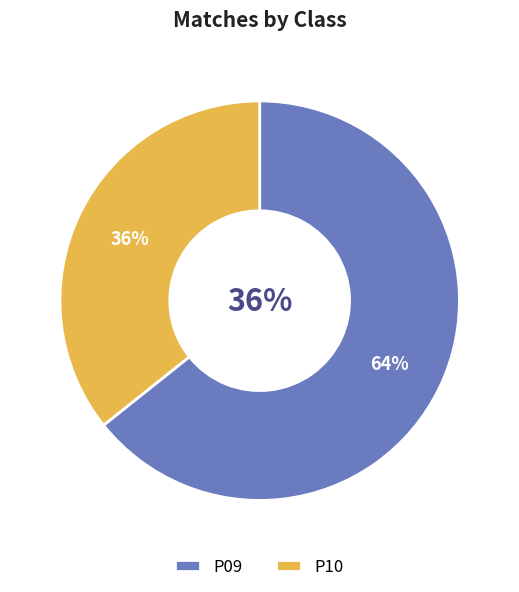

Which has a higher value, P10 or P09?

P09